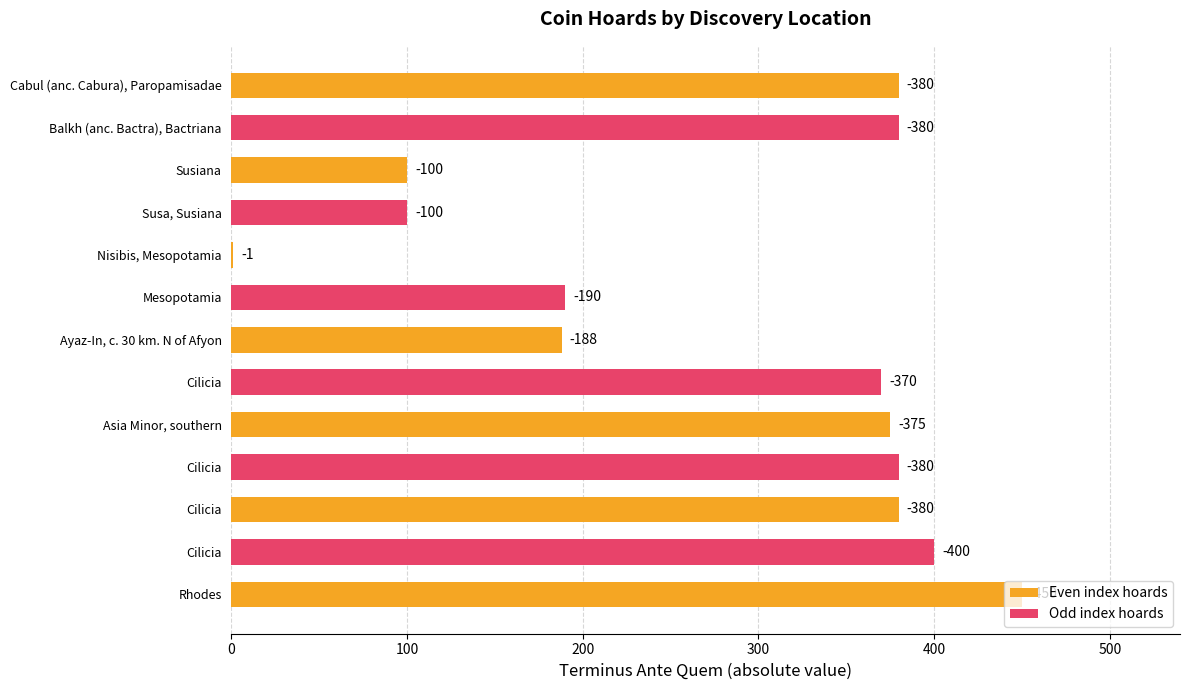

Are the bars horizontal?

Yes